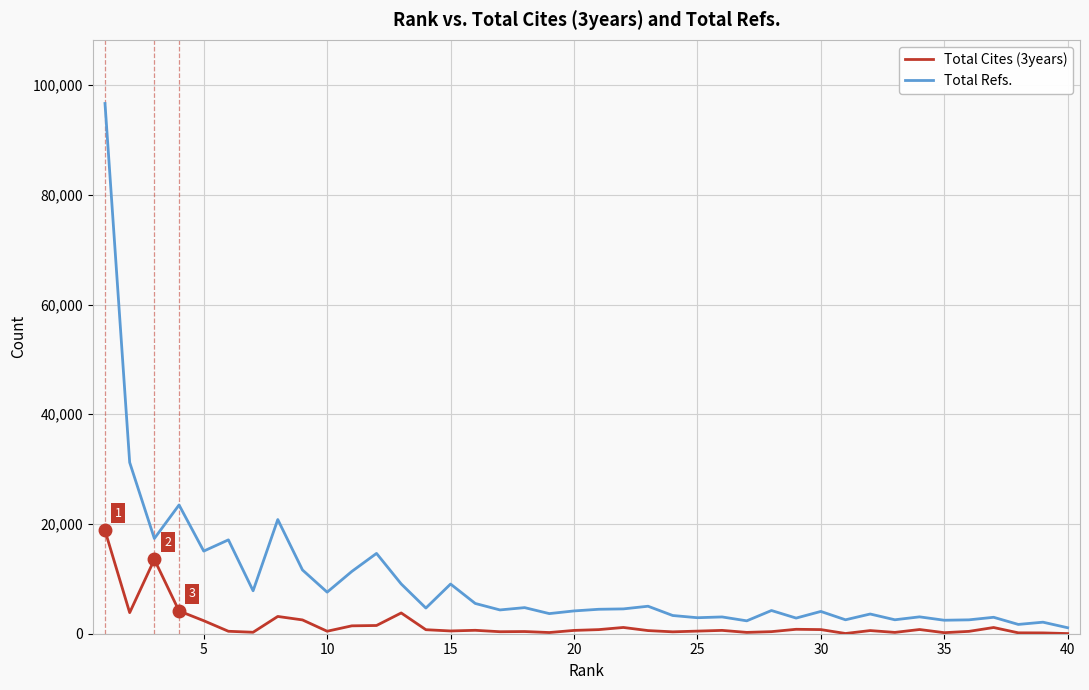

Which series has the largest total across all categories?

Total Refs.